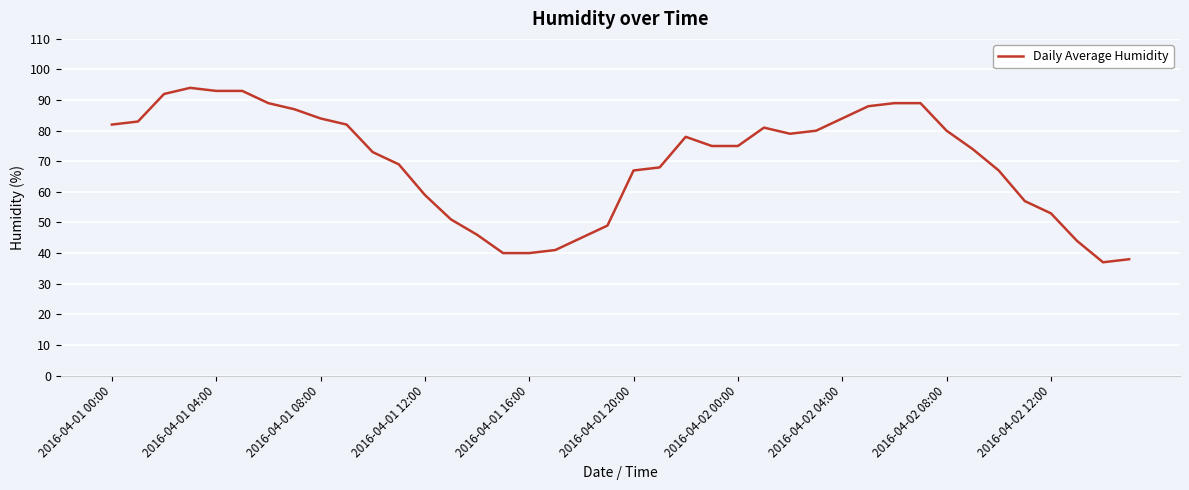

What is the smallest value displayed?

37